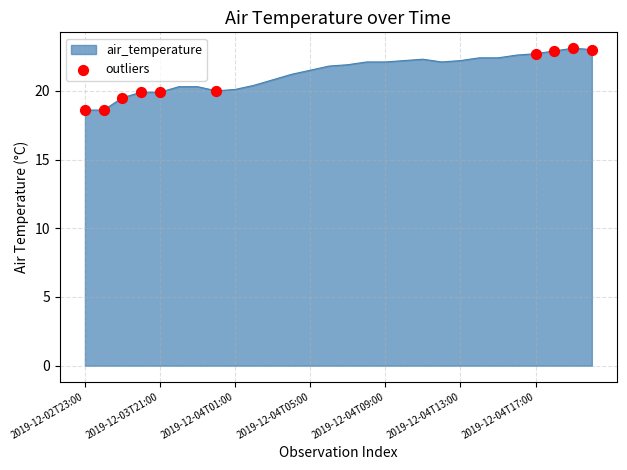

What is the greatest value displayed?

23.1